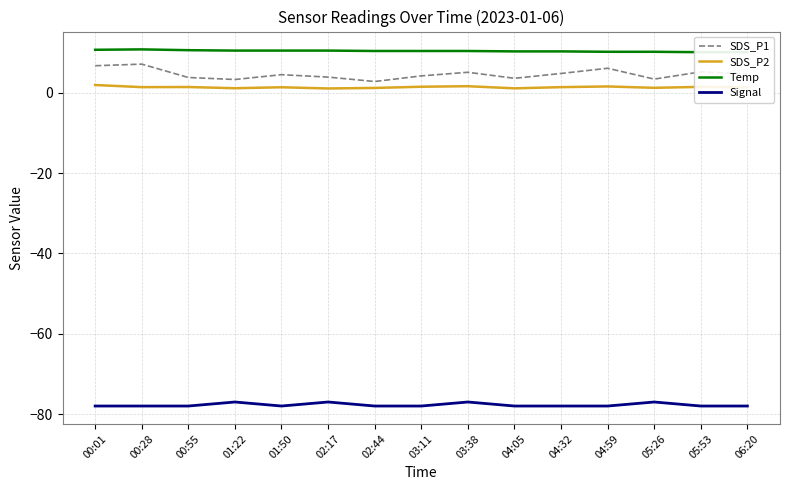

What is the sum of the SDS_P2 values at 05:26 and 01:50?

2.6